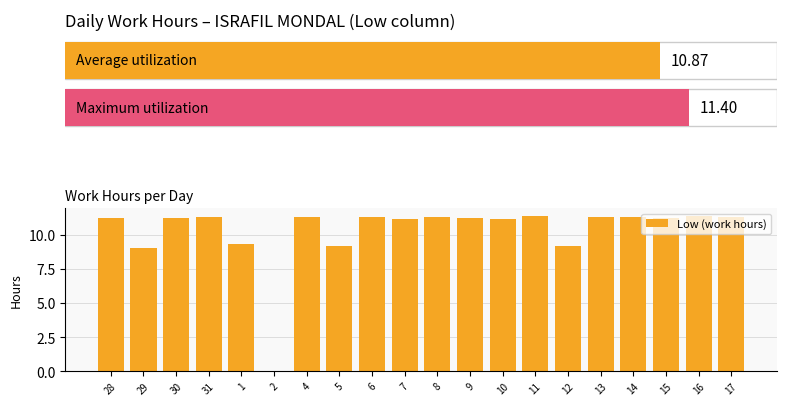

The chart shows a value of 11.4 at 4. True or false?

True